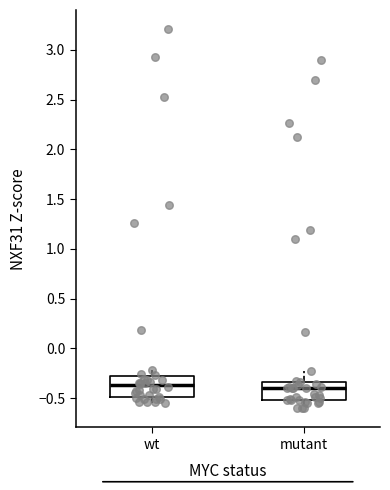

Reading left to right, transcribe this box plot: for each box, give where its median line is, the range the box spans, and where its two whiskers end, as read against the y-axis. The values are not printed on the chart, so give them approximately, as read against the axis.

wt: median -0.35, box -0.50 to -0.30, whiskers -0.55 to -0.20
mutant: median -0.40, box -0.50 to -0.35, whiskers -0.60 to -0.20